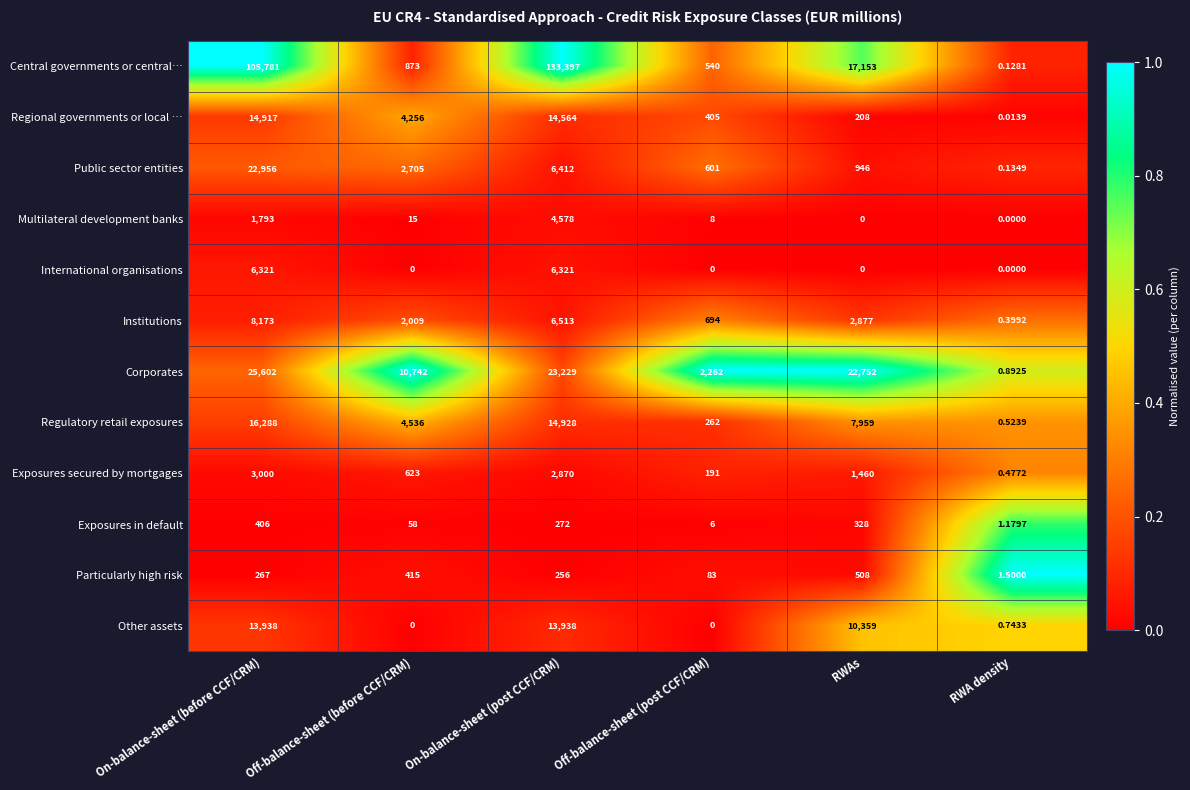

List the labels in order of Regulatory retail exposures value, largest first.

On-balance-sheet (before CCF/CRM), On-balance-sheet (post CCF/CRM), RWAs, Off-balance-sheet (before CCF/CRM), Off-balance-sheet (post CCF/CRM), RWA density